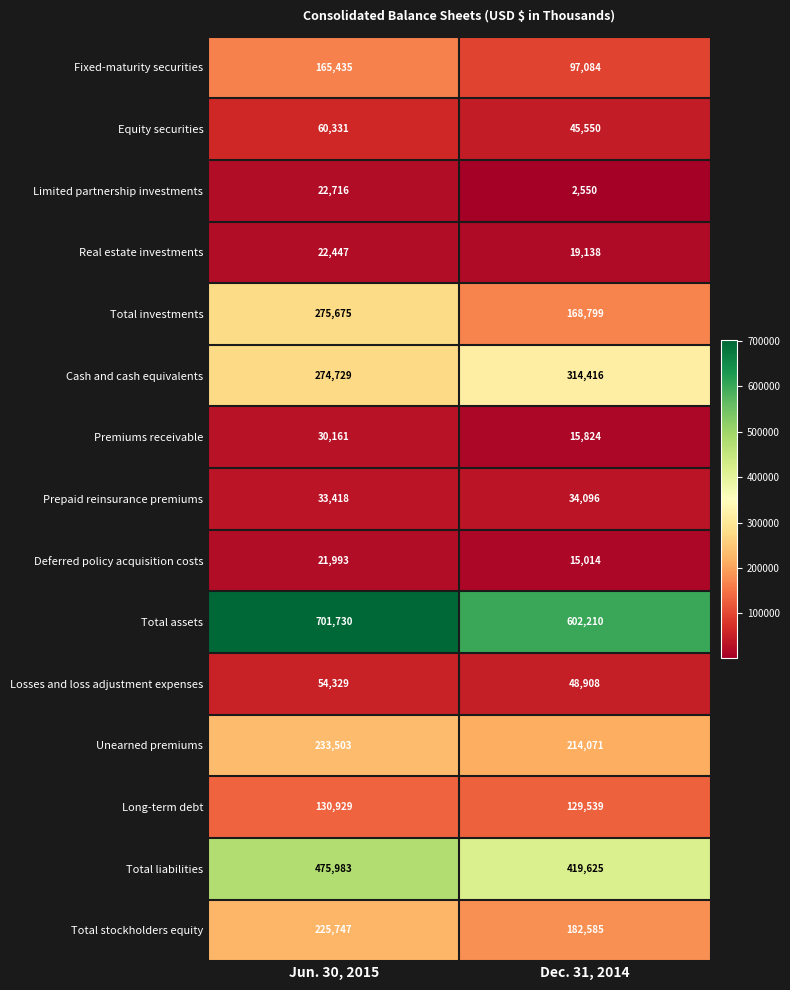

True or false: Total liabilities has a value of 783922 at Jun. 30, 2015.

False